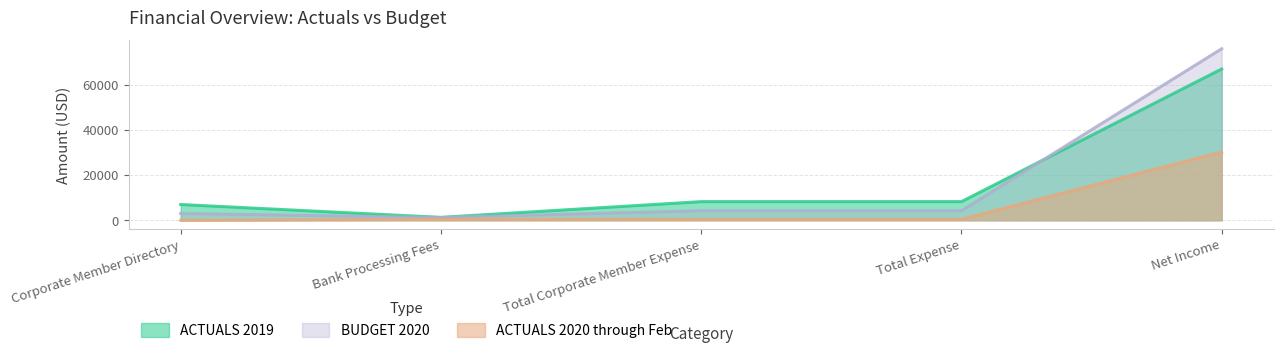

True or false: ACTUALS 2020 through Feb and BUDGET 2020 intersect in this chart.

False